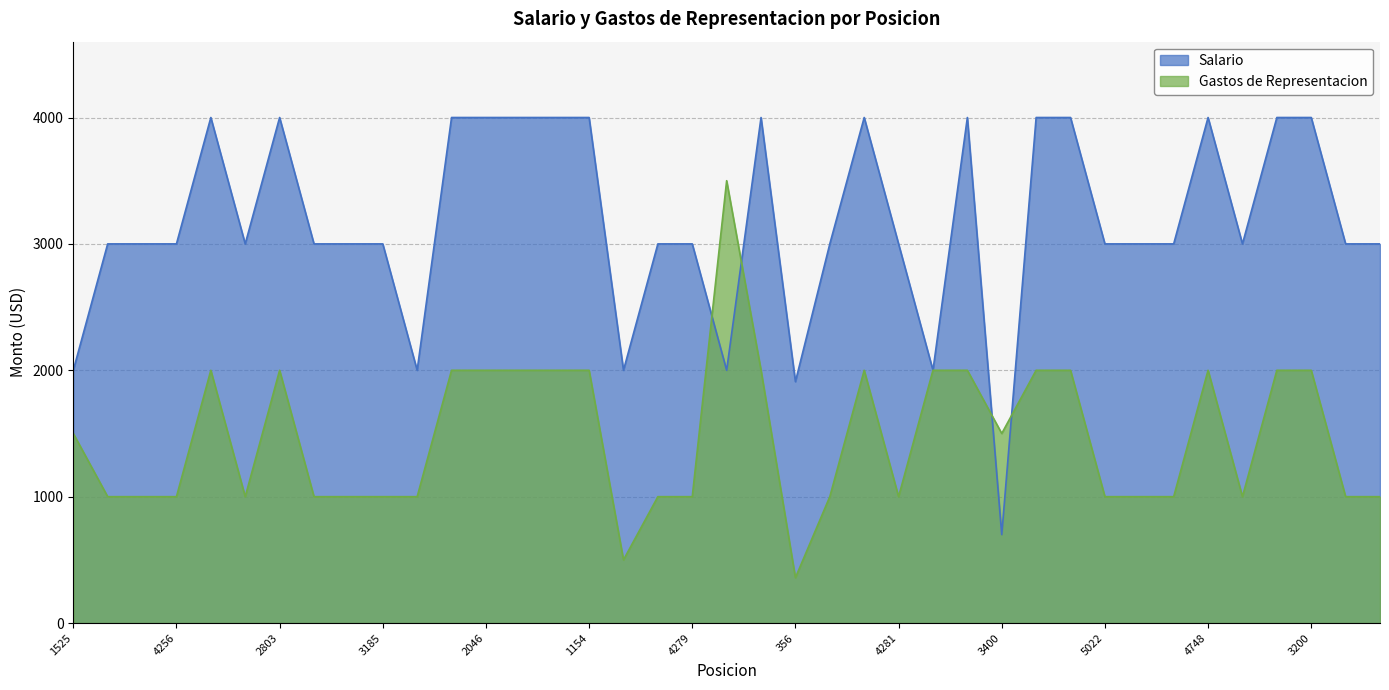

True or false: Salario has more than 1 interior local peaks.

True